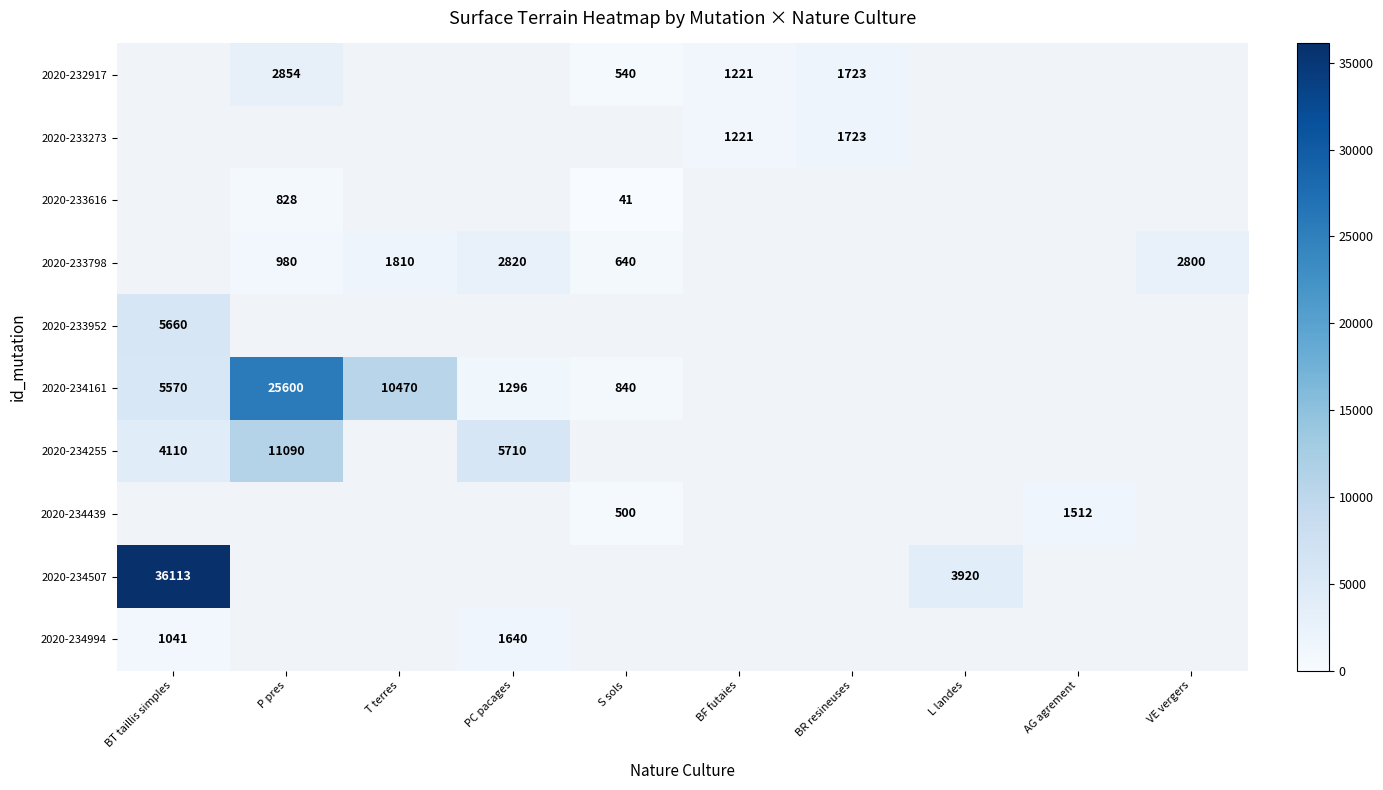

Is it true that 2020-233273 equals 2272 at BR resineuses?

False